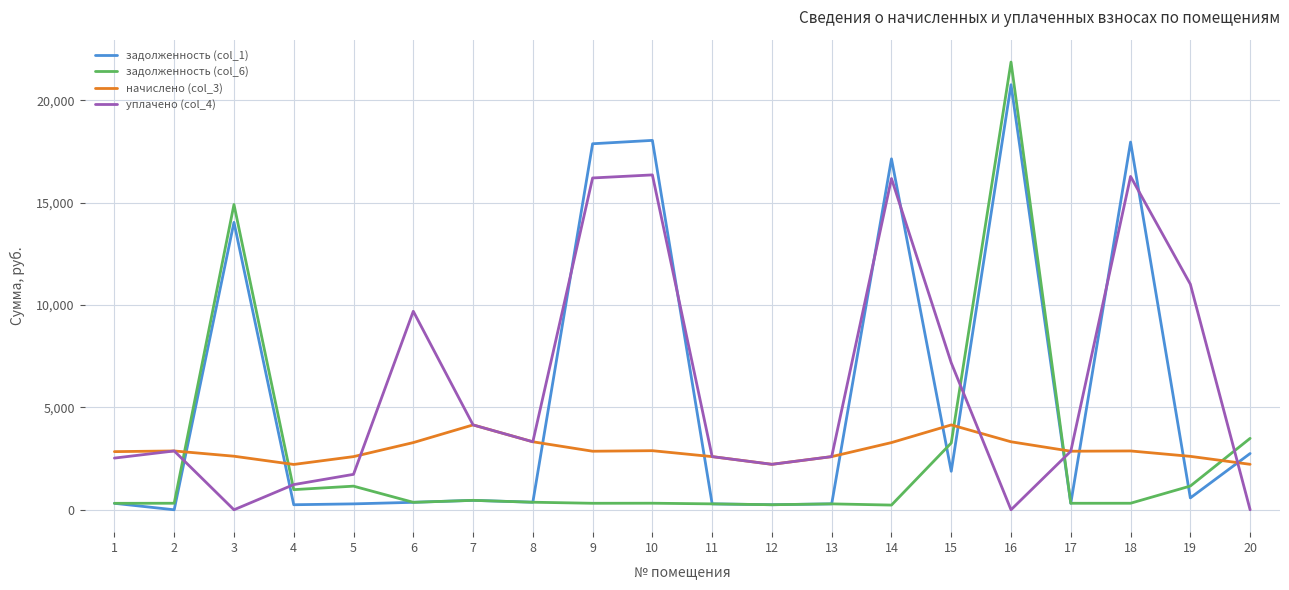

Does the chart display data point markers on the line(s)?

No